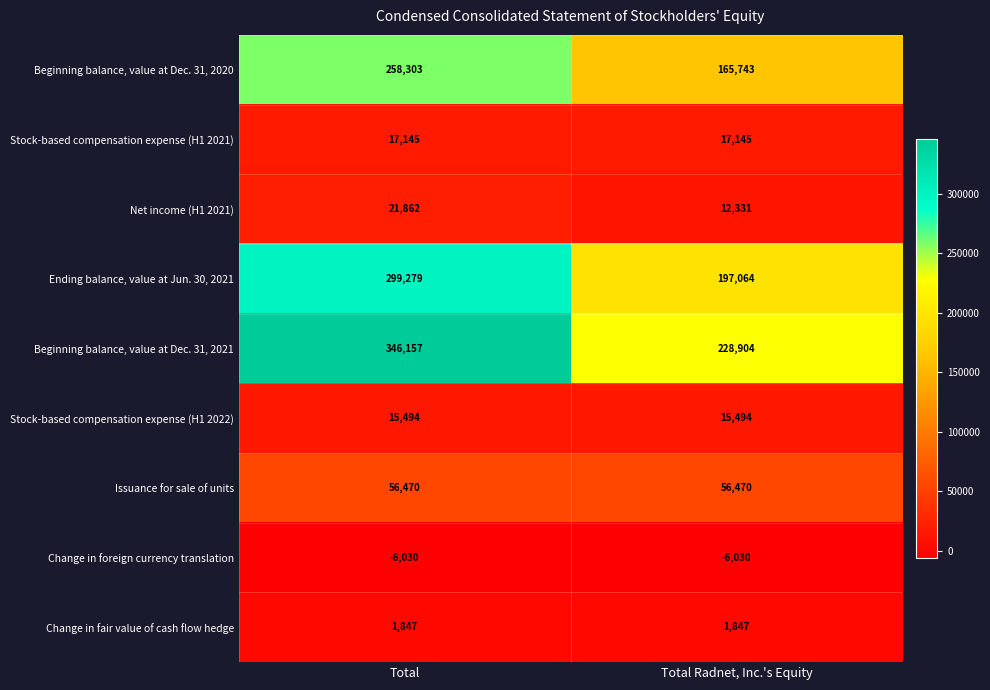

What is the maximum value for Issuance for sale of units?

56470